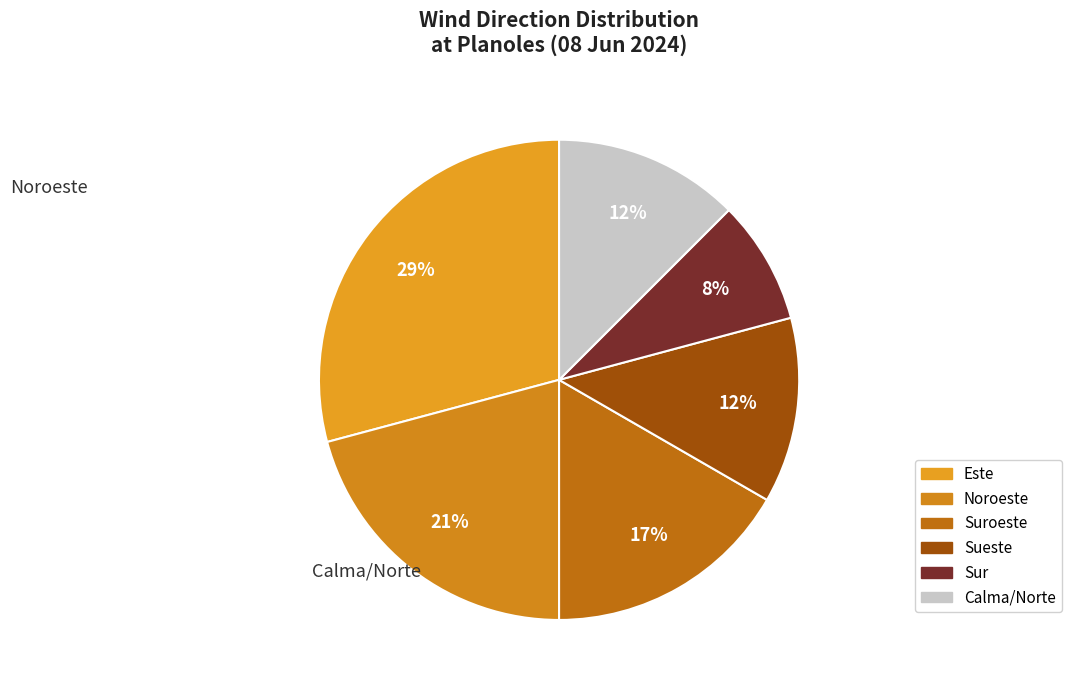

Which slice is the largest?

Este